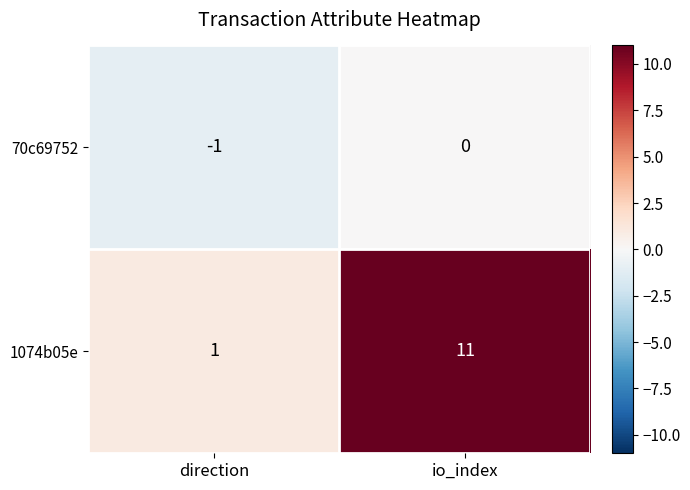

What is the average value of the 1074b05e series?

6